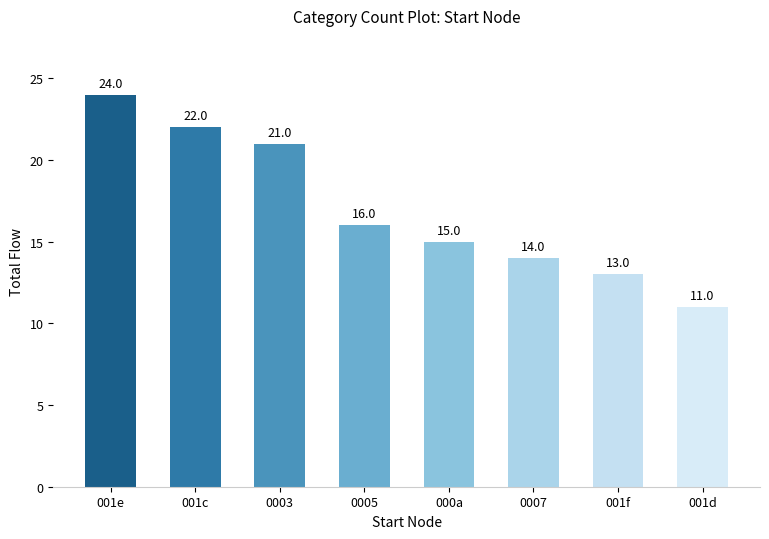

What is the change in value from 0005 to 001f?

-3